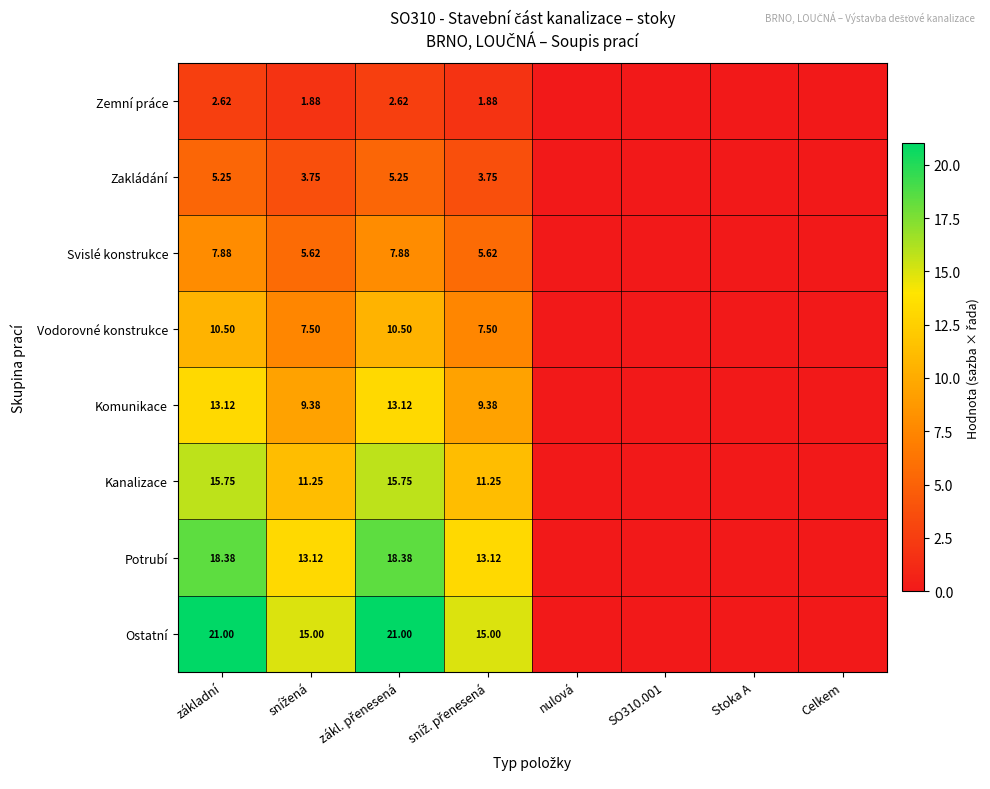

How many values in Vodorovné konstrukce are above zero?

4